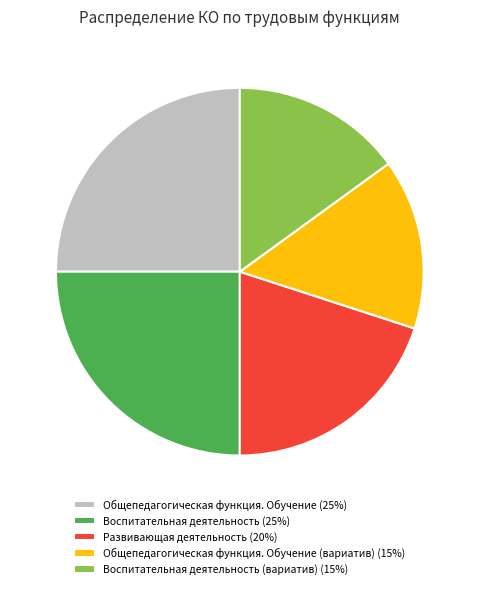

How many slices are in this pie chart?

5